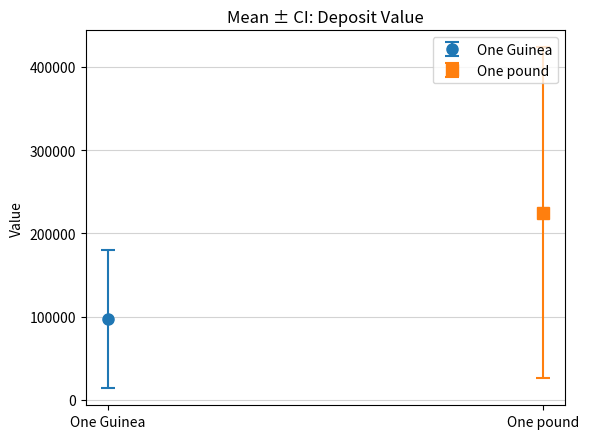

What is the sum of all One Guinea values?

581878